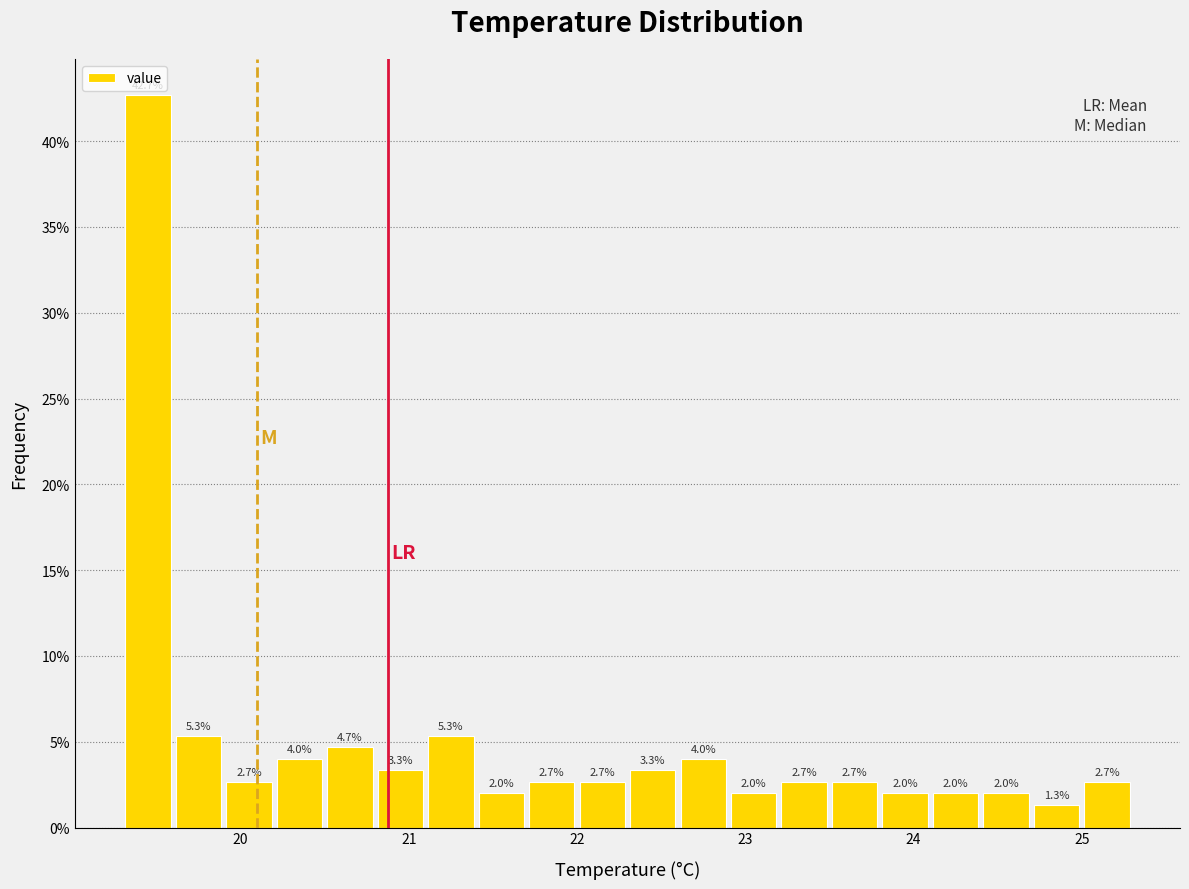

Read against the x-axis, roughly where is the centre of the tallest bar?

19.5